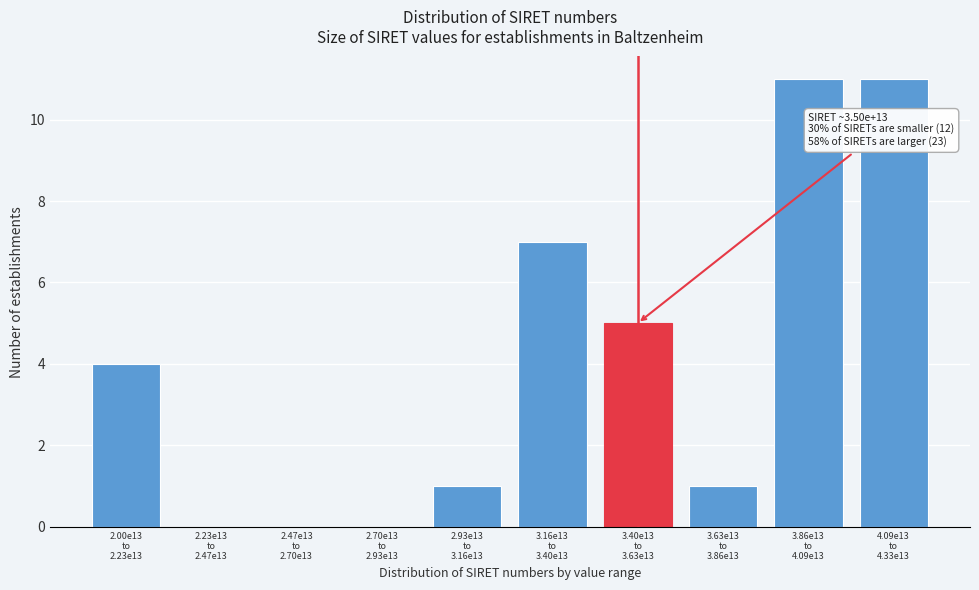

What is the sum of all values?

40